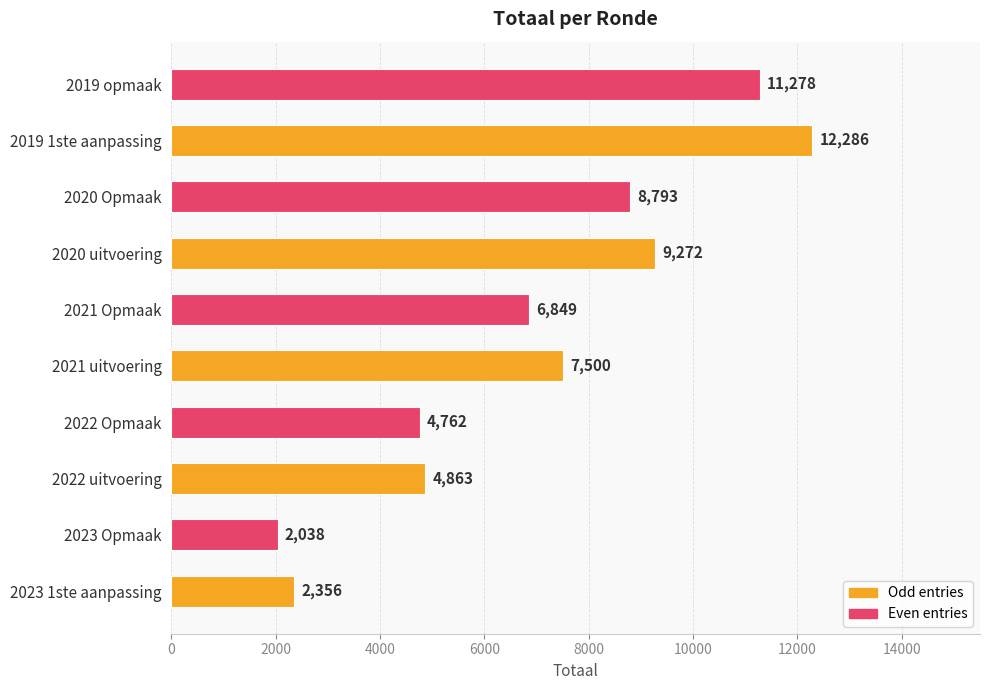

What is the ratio of the value at 2019 opmaak to the value at 2020 uitvoering?

1.2